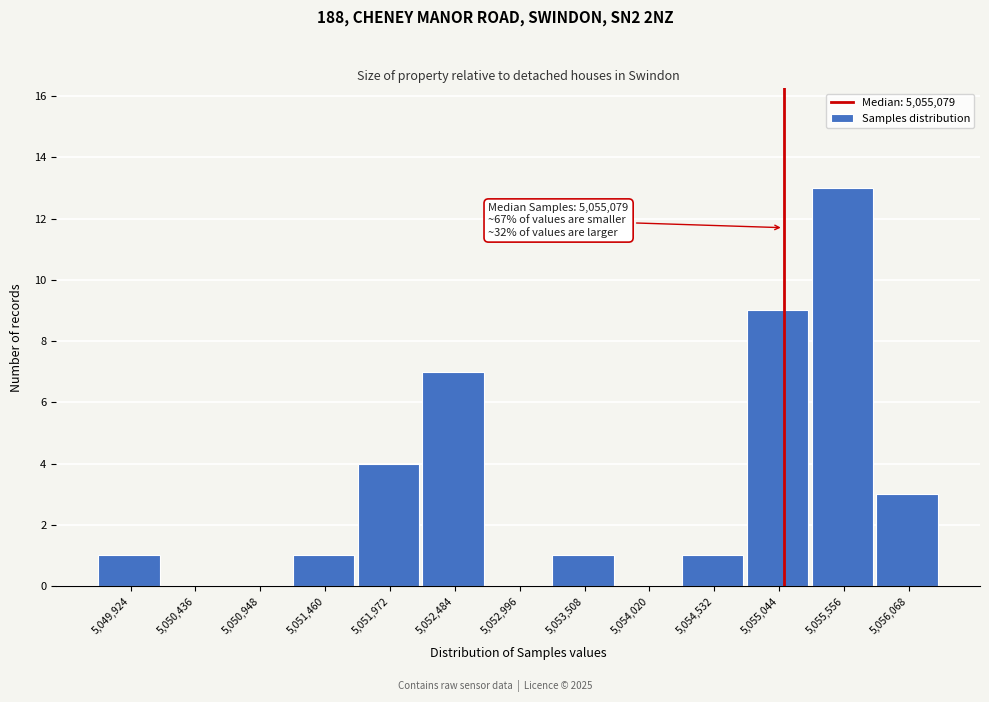

Which range on the x-axis has the tallest bar?

5055300 to 5055800